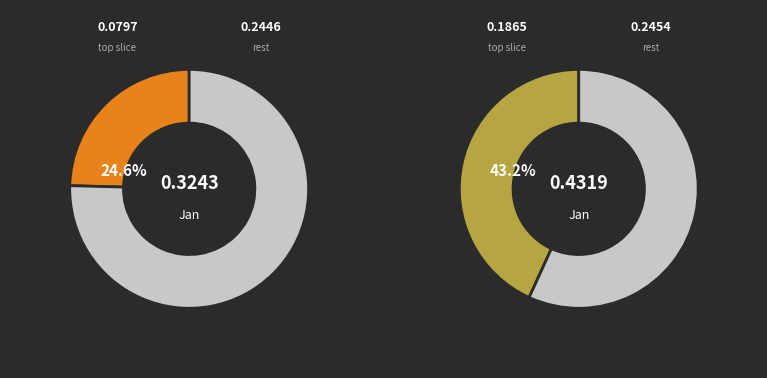

Is it true that pct95 is 35% of the pie?

False